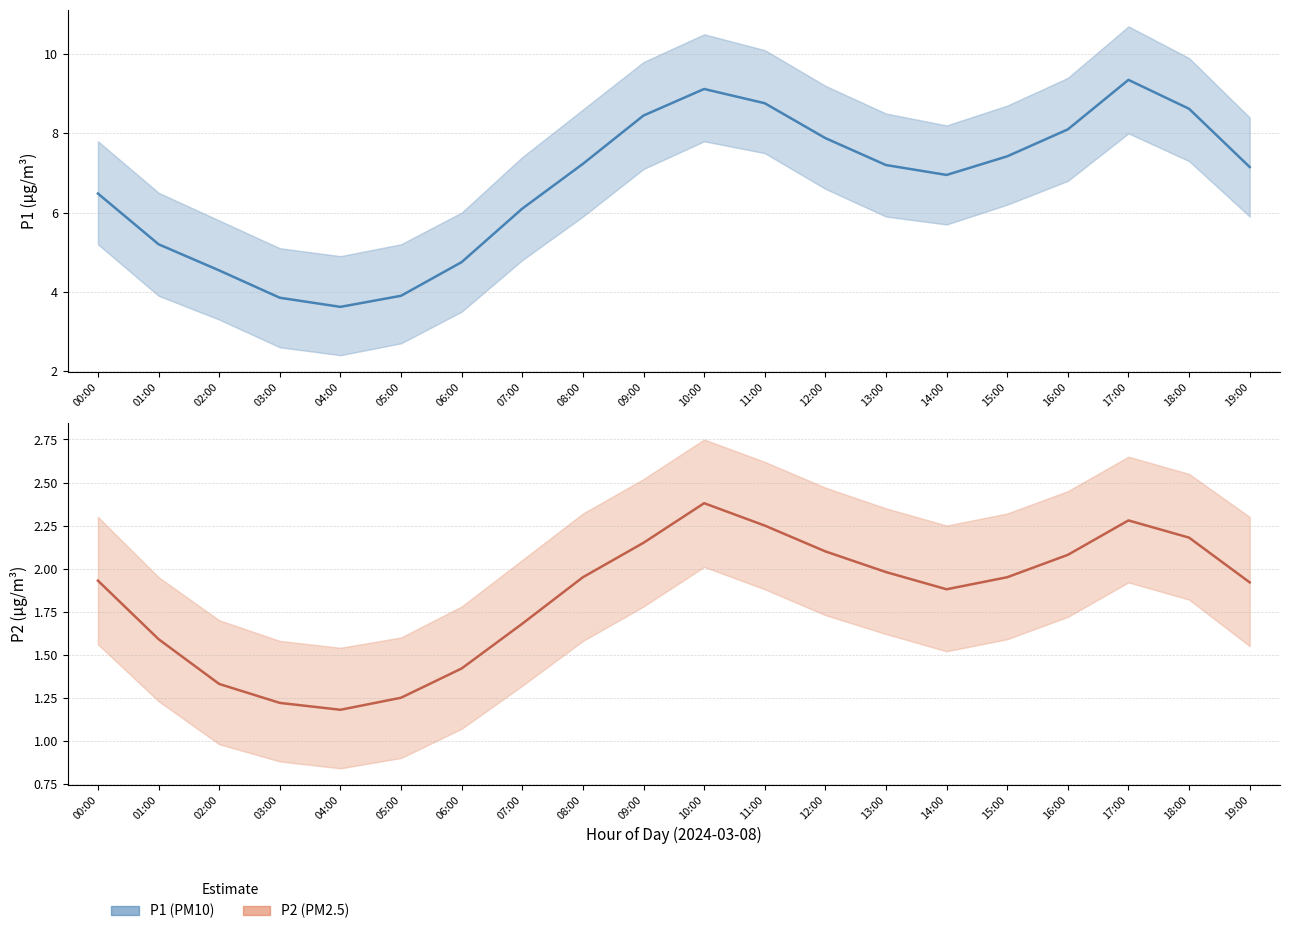

Which series has the largest total across all categories?

P1_upper